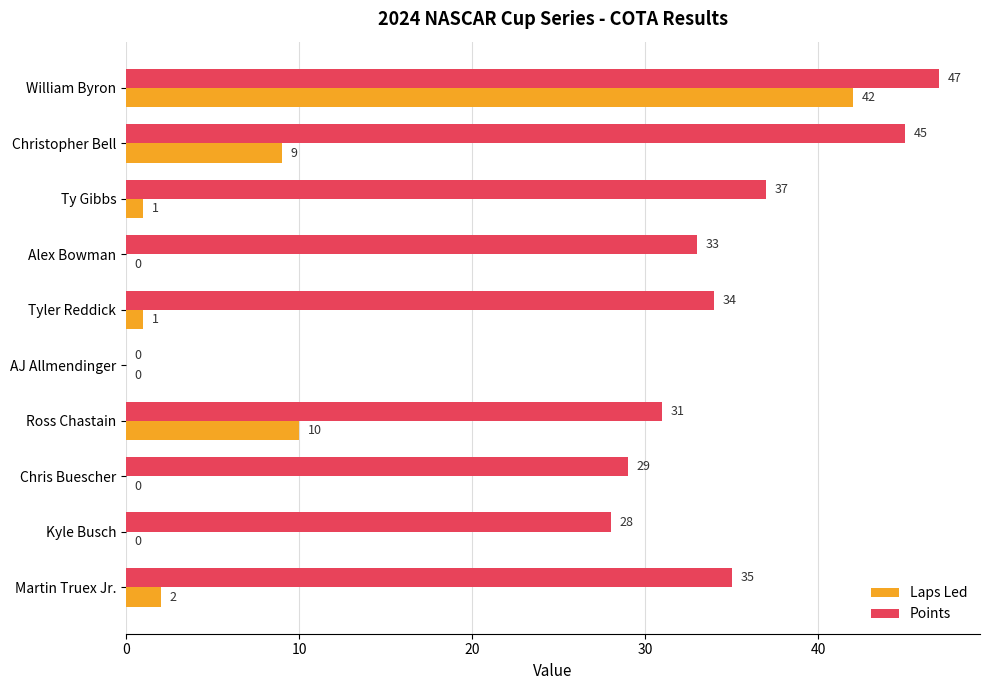

Which series changed the most between William Byron and Christopher Bell?

Laps Led